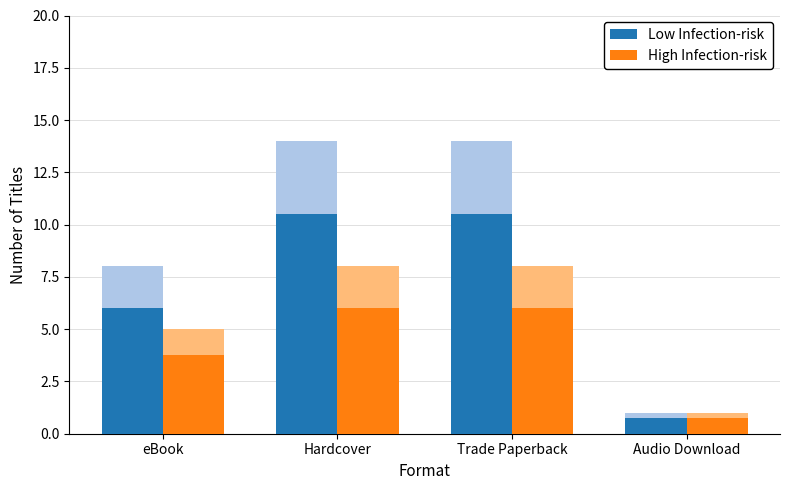

Which series changed the most between eBook and Audio Download?

Low Infection-risk